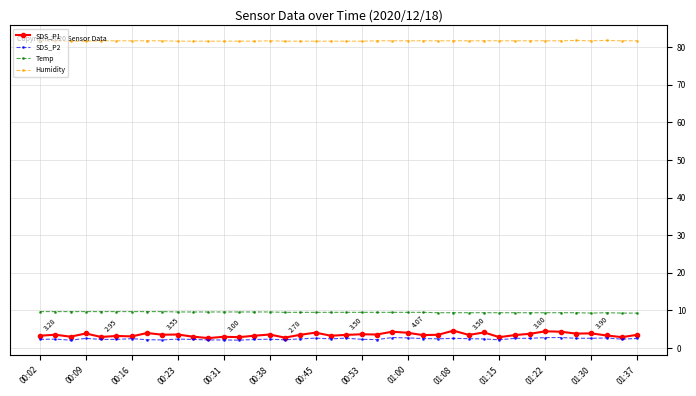

At how many categories does at least one series exceed 54?

40